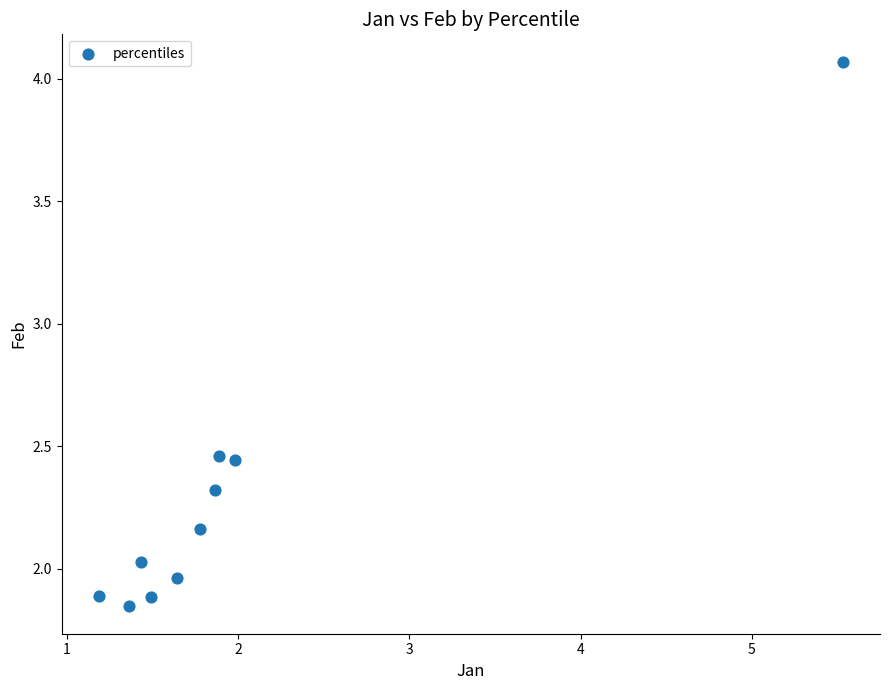

What is the range of X values (max minus min)?

4.3